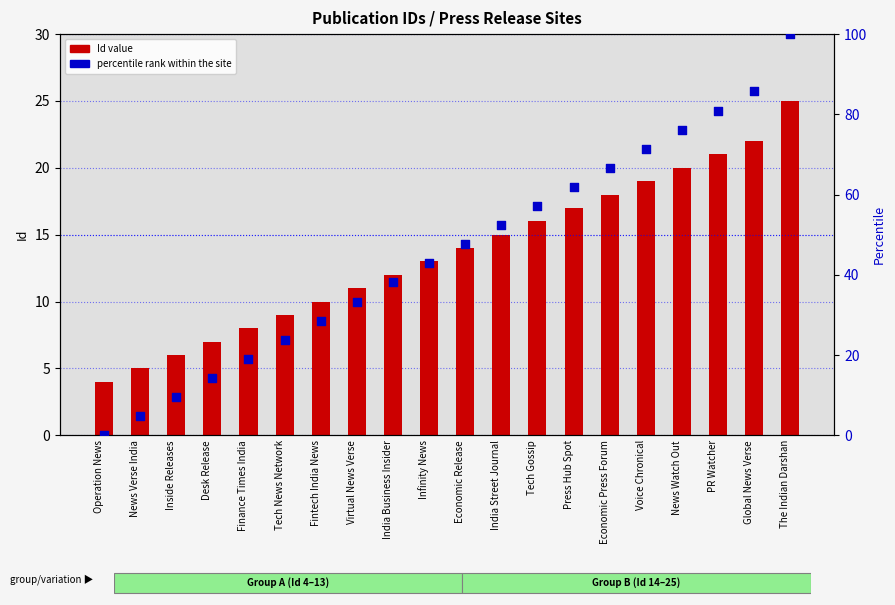

Which series contains the highest Y value?

percentile rank within the site